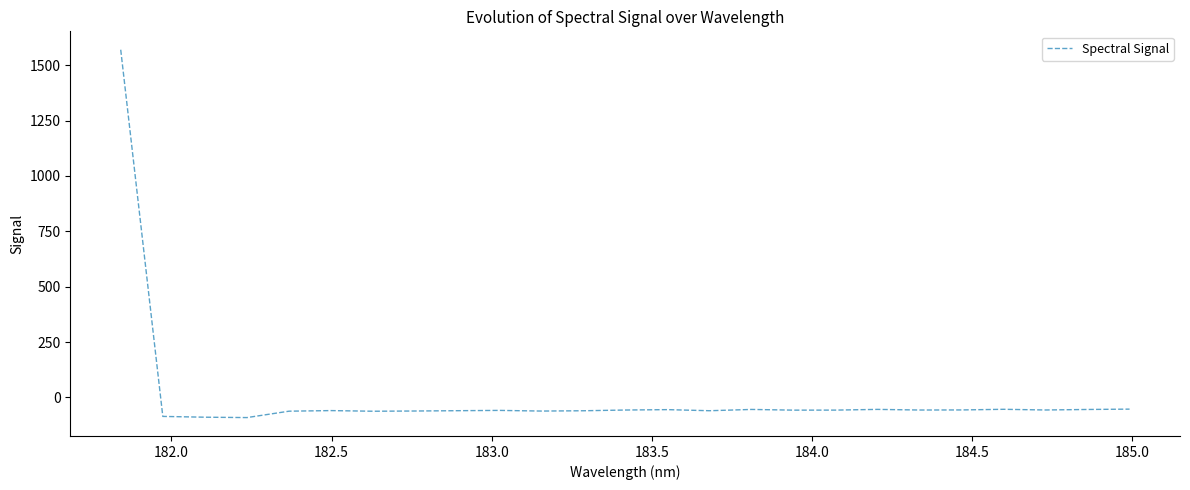

What is the maximum value shown in the chart?

1569.8